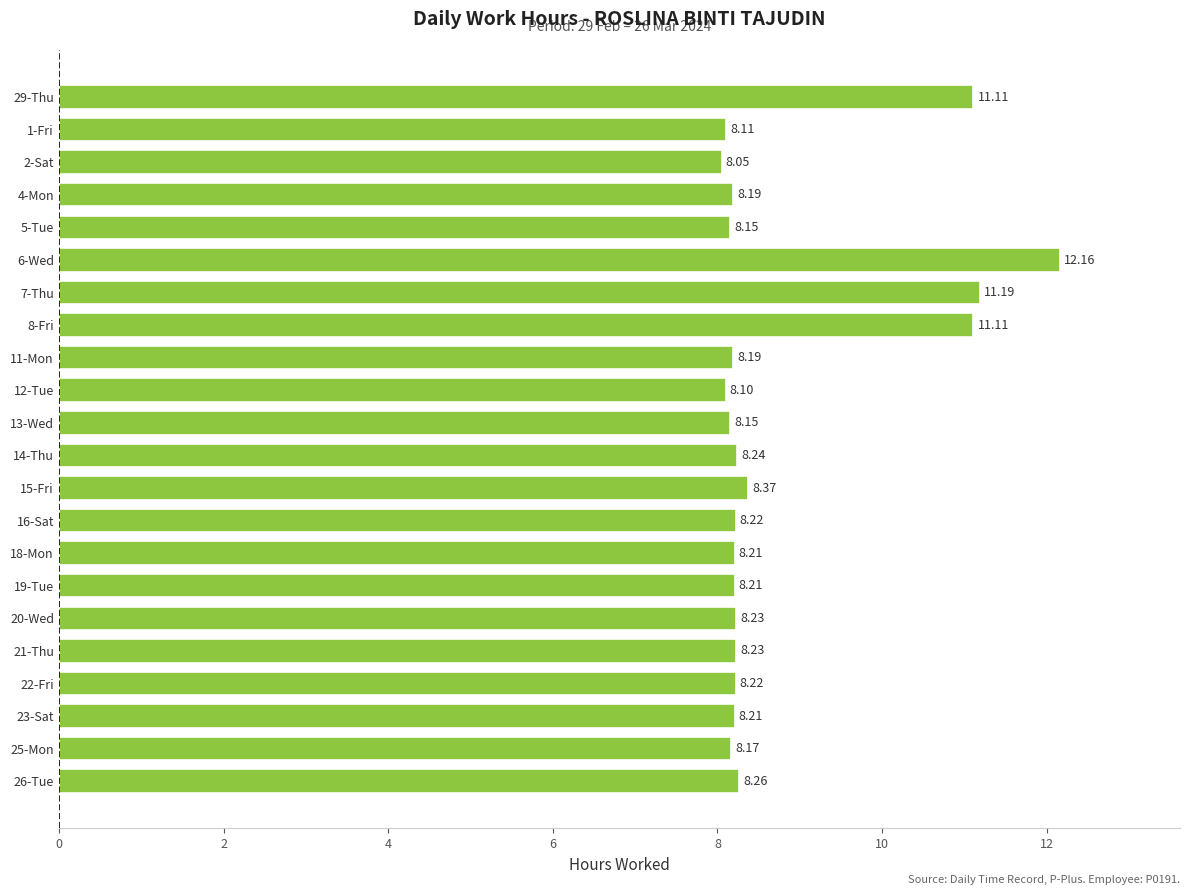

What is the minimum value shown in the chart?

8.1